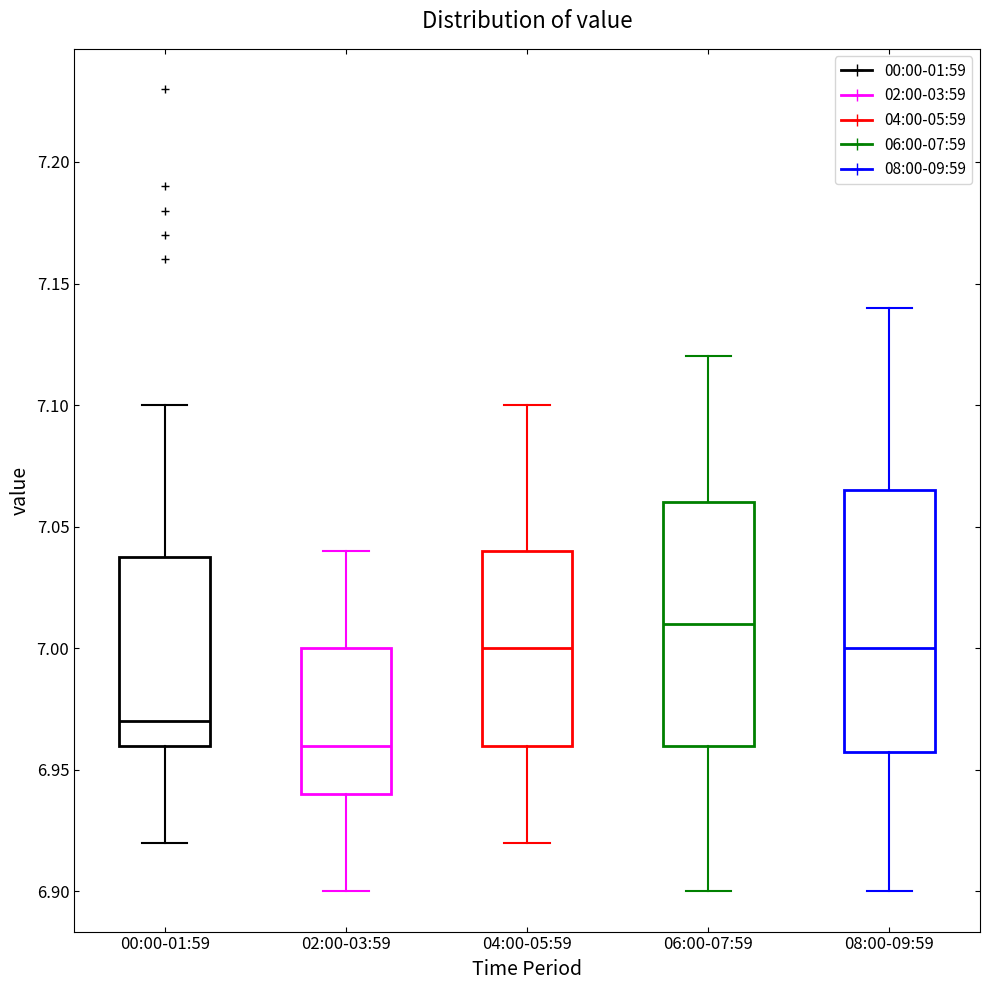

Comparing the boxes themselves (not the whiskers), which one is the tallest?

08:00-09:59